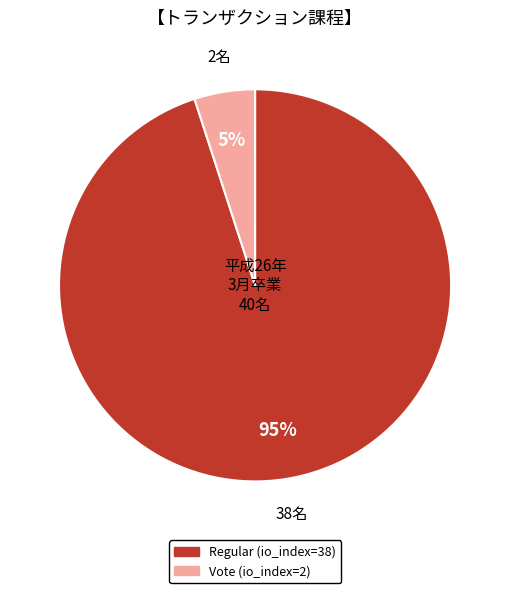

Is there any slice that represents more than half of the pie?

Yes